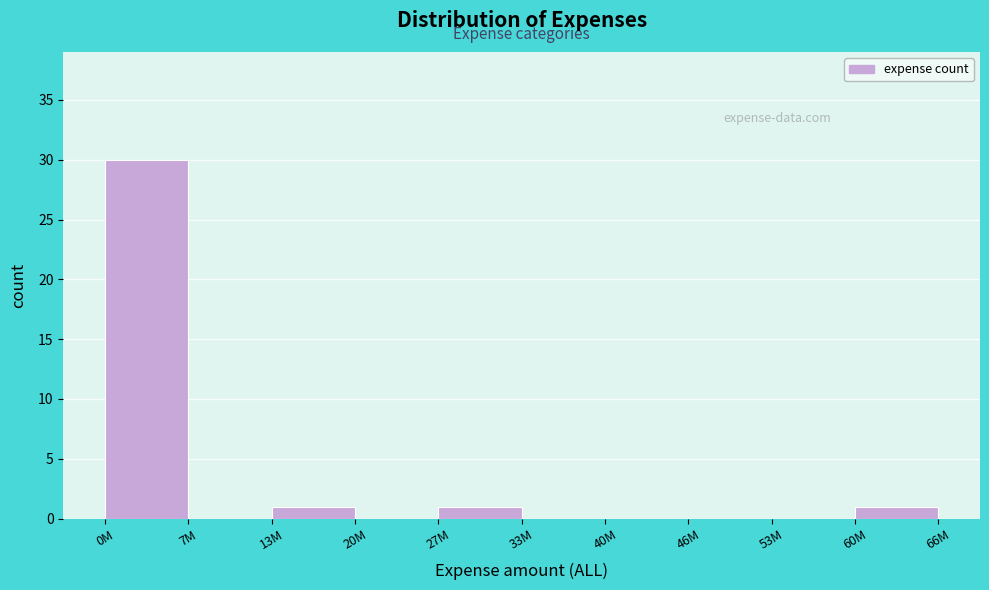

Reading left to right, transcribe all the data shown in this chart.

0M=30	7M=0	13M=1	20M=0	27M=1	33M=0	40M=0	46M=0	53M=0	60M=1